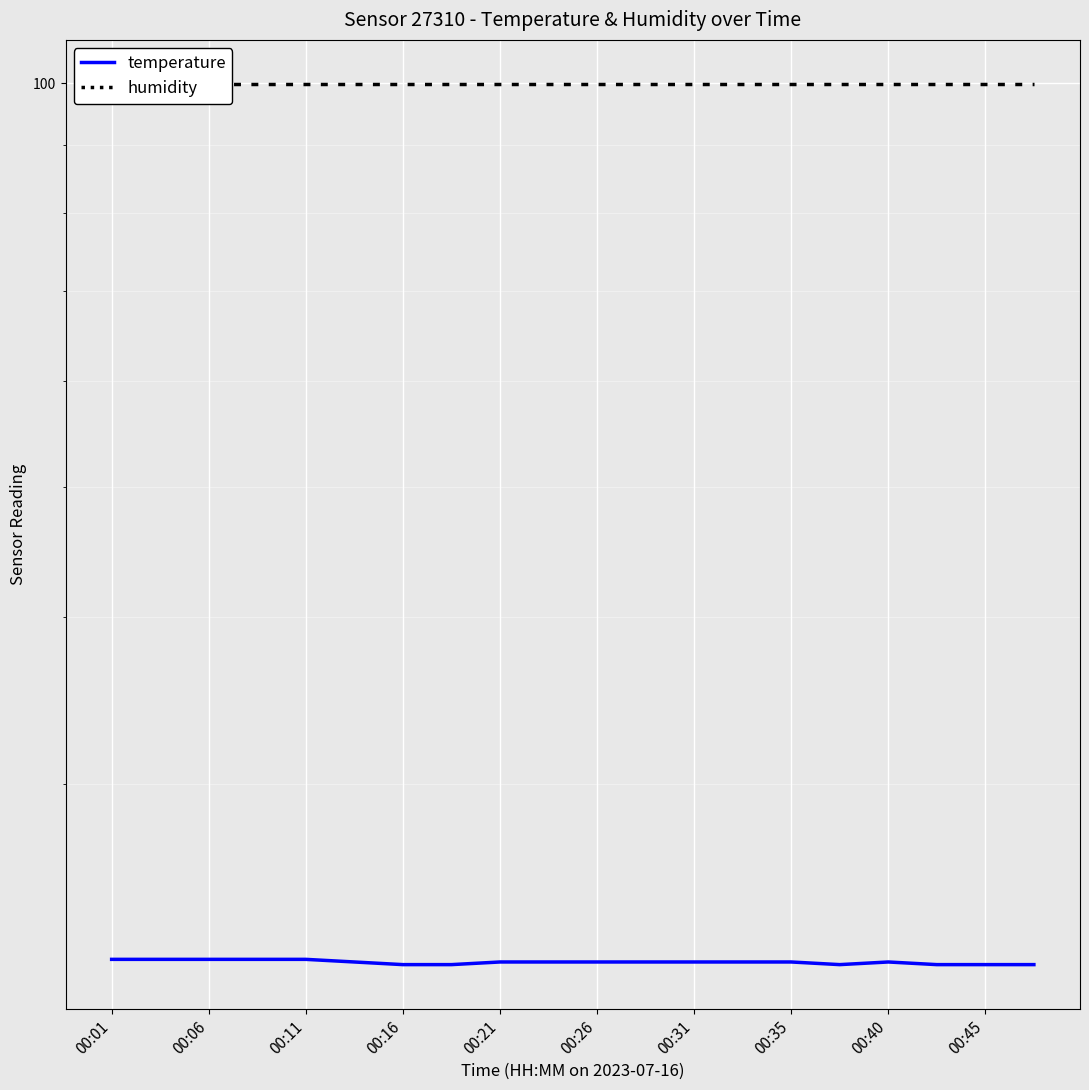

What is the total value across all series at 00:06?

122.1